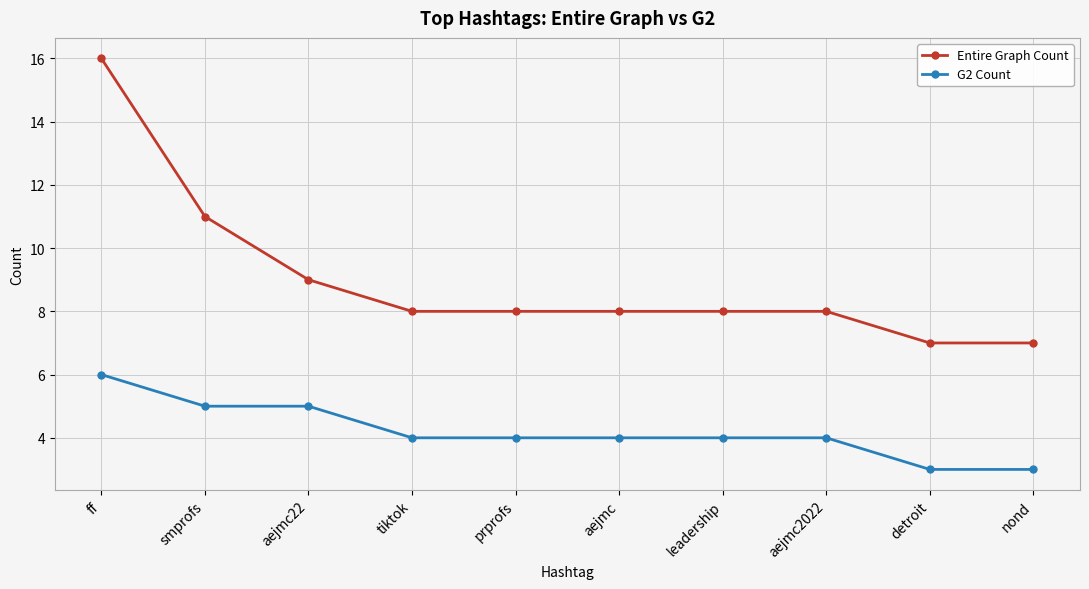

Reading left to right, transcribe all the data shown in this chart.

Entire Graph Count: ff=16	smprofs=11	aejmc22=9	tiktok=8	prprofs=8	aejmc=8	leadership=8	aejmc2022=8	detroit=7	nond=7
G2 Count: ff=6	smprofs=5	aejmc22=5	tiktok=4	prprofs=4	aejmc=4	leadership=4	aejmc2022=4	detroit=3	nond=3